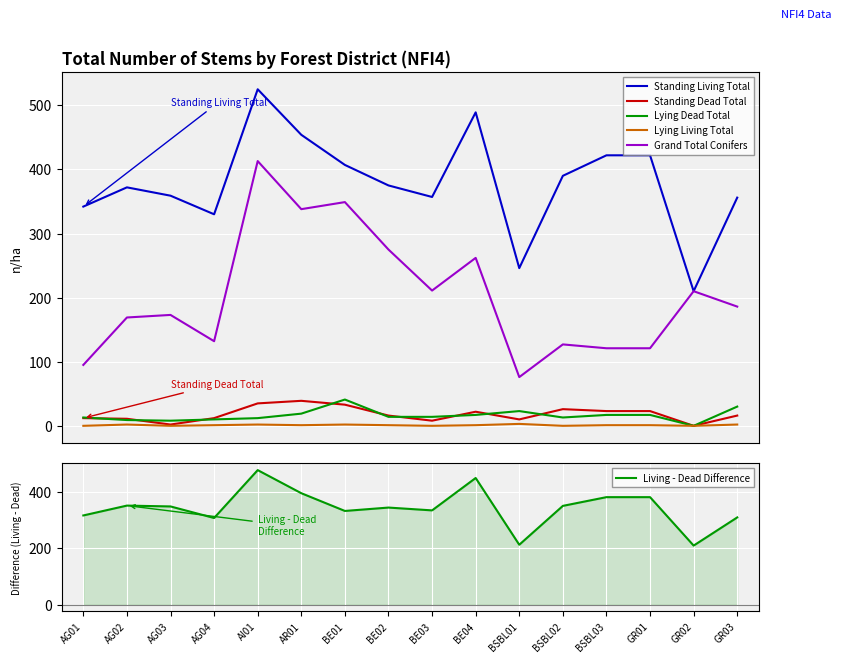

Where is Standing Living Total nearest to the value 367?

AG02